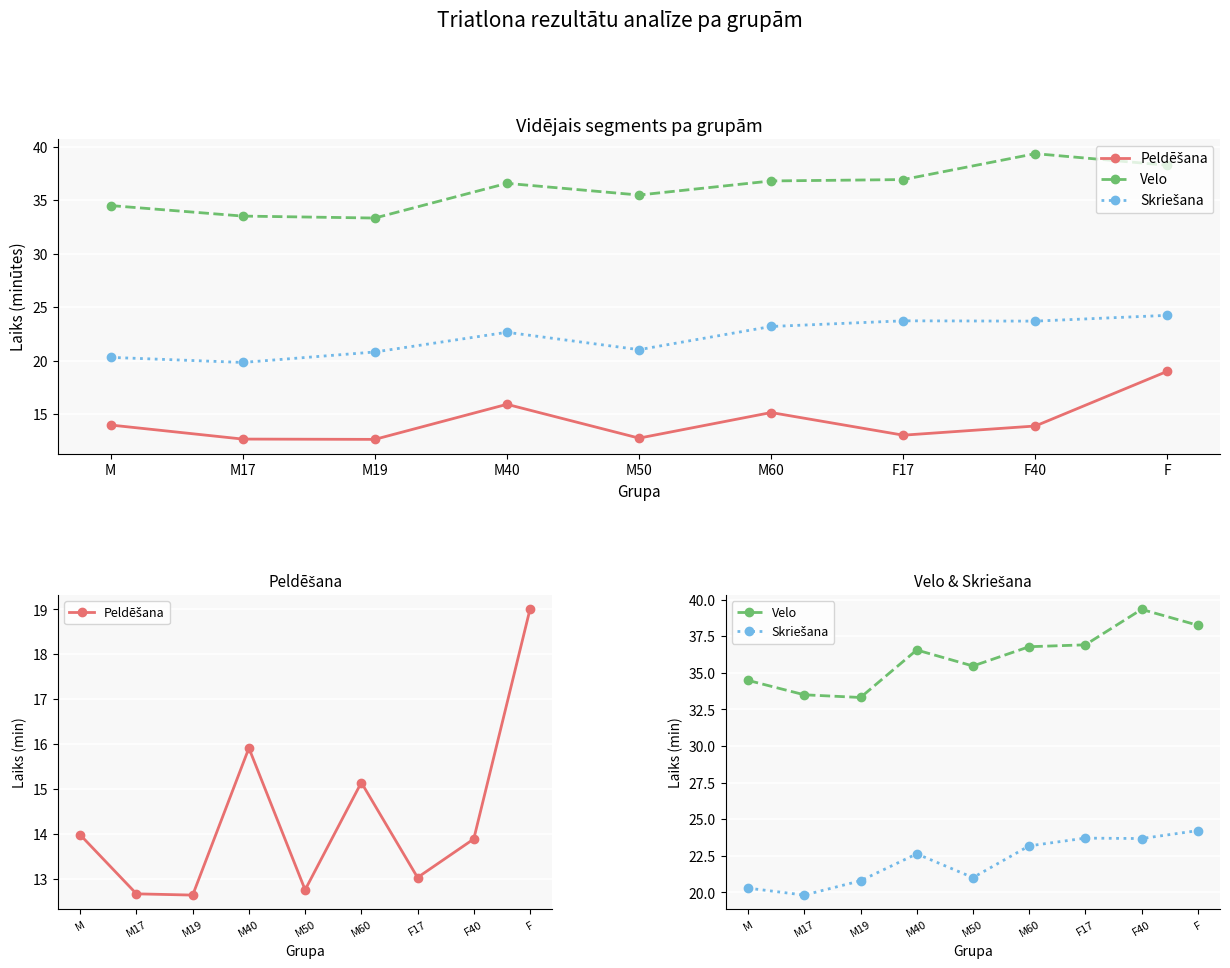

True or false: Skriešana and Velo cross at least once.

False